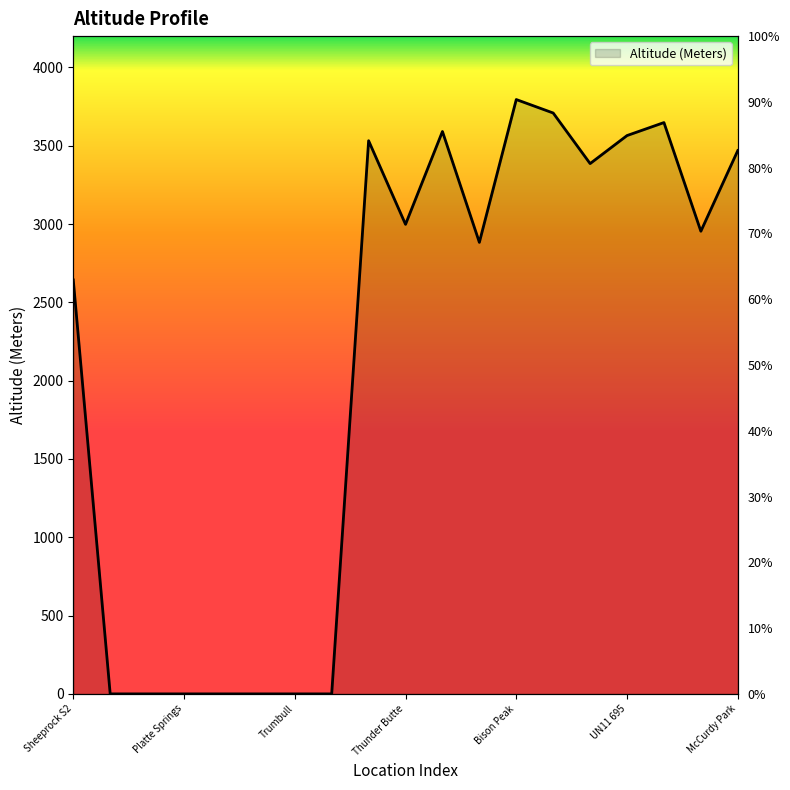

What is the difference between the values at Bison Peak and Deckers?

3795